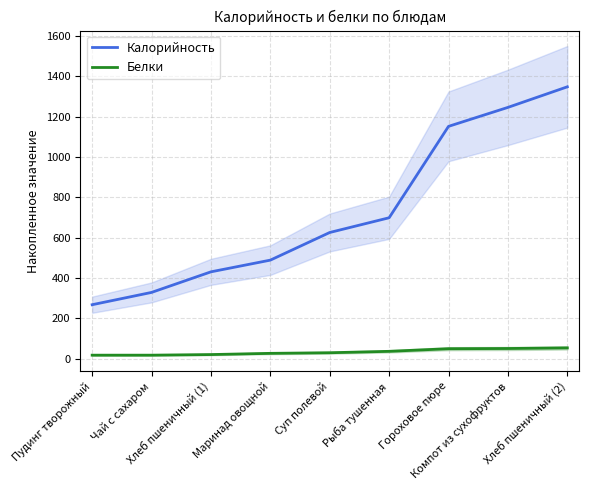

What is the sum of the Белки values at Суп полевой and Маринад овощной?

57